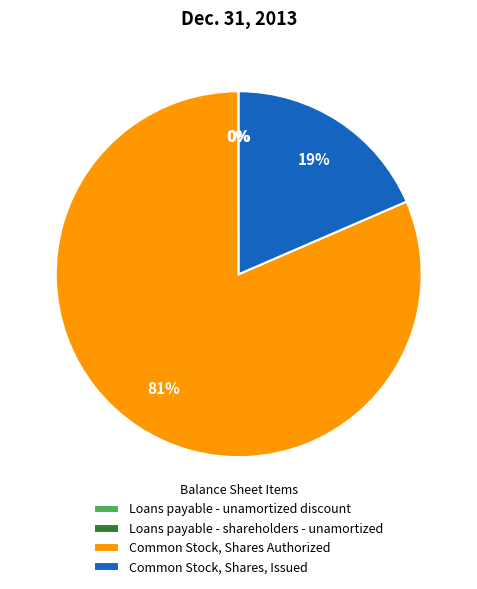

Does any single category account for the majority?

Yes